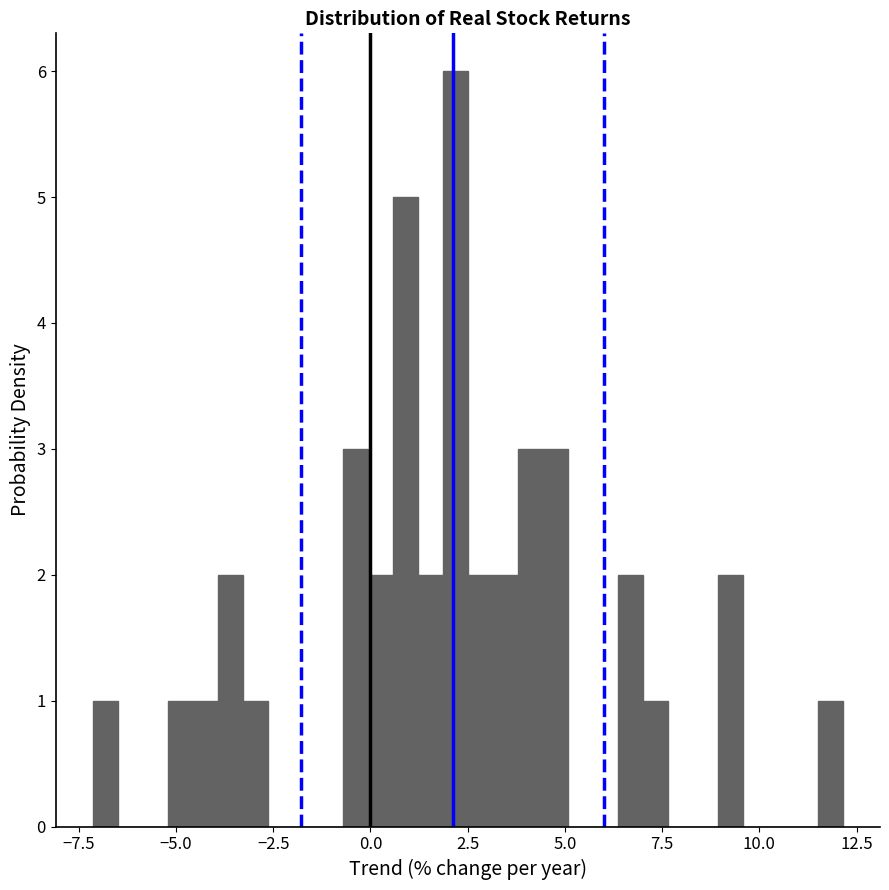

Around what value on the x-axis is the tallest bar? Give the approximate position of its centre, as read against the axis.

2.0